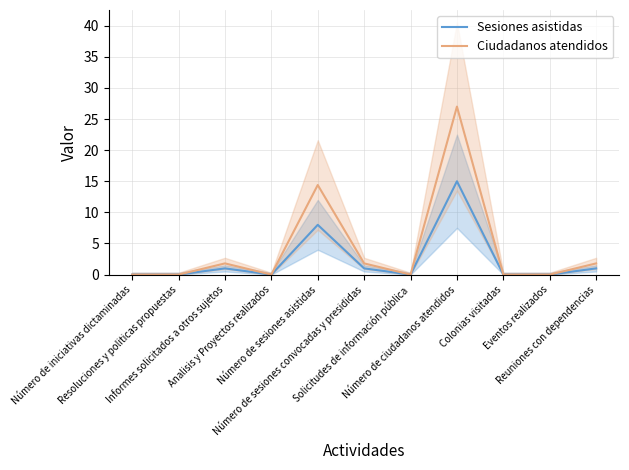

At which label does Sesiones asistidas reach its peak?

Número de ciudadanos atendidos